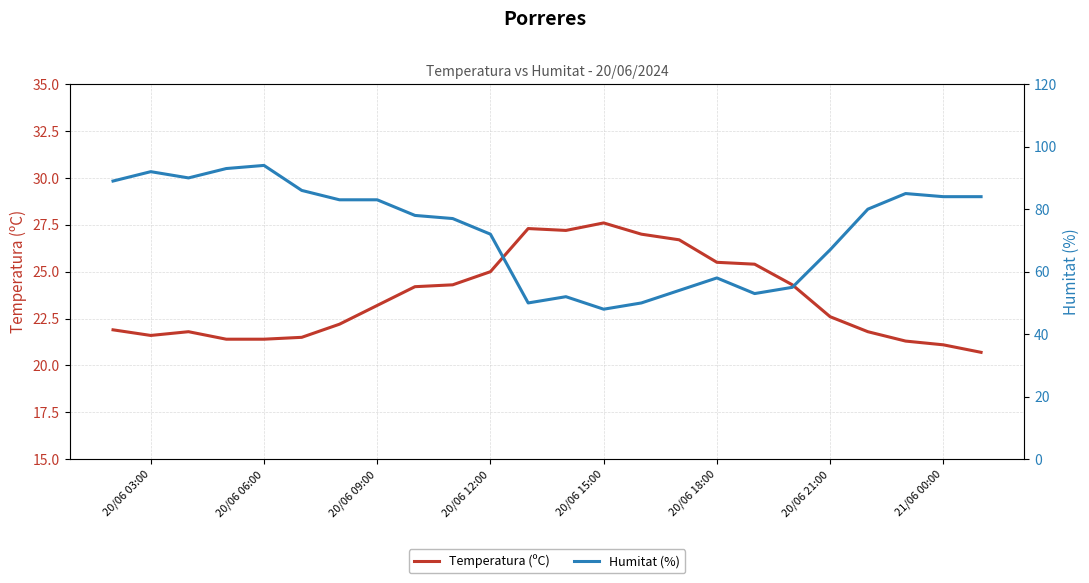

What is the average value of the Humitat (%) series?

73.2